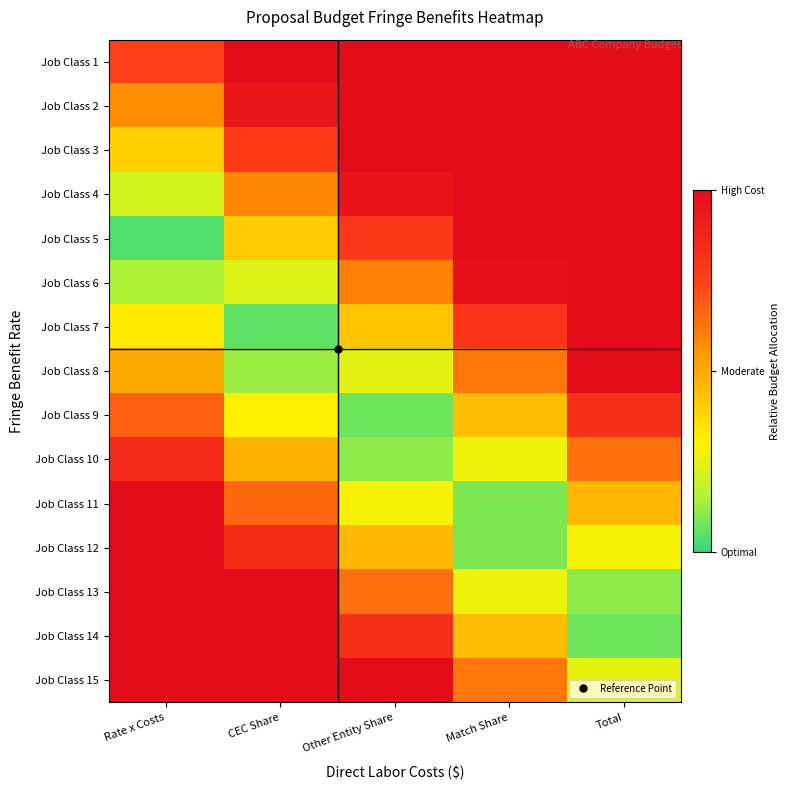

What is the difference between the highest and lowest values at Match Share?

0.9